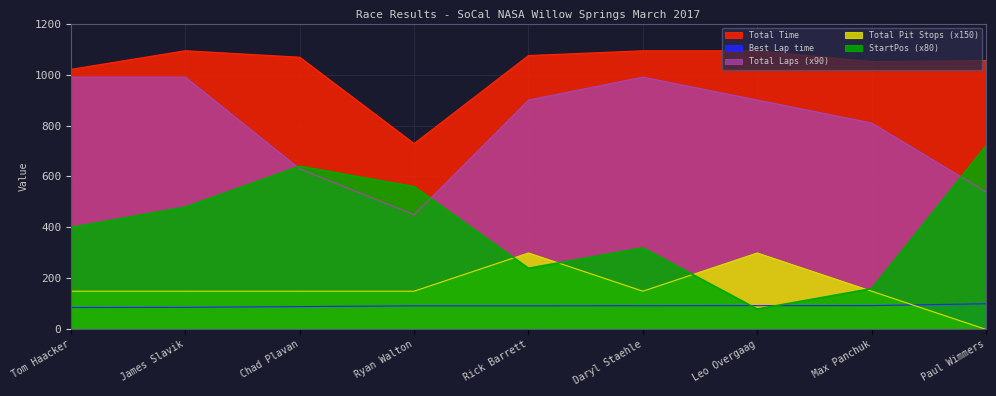

How many interior local valleys does the Total Time series have?

2